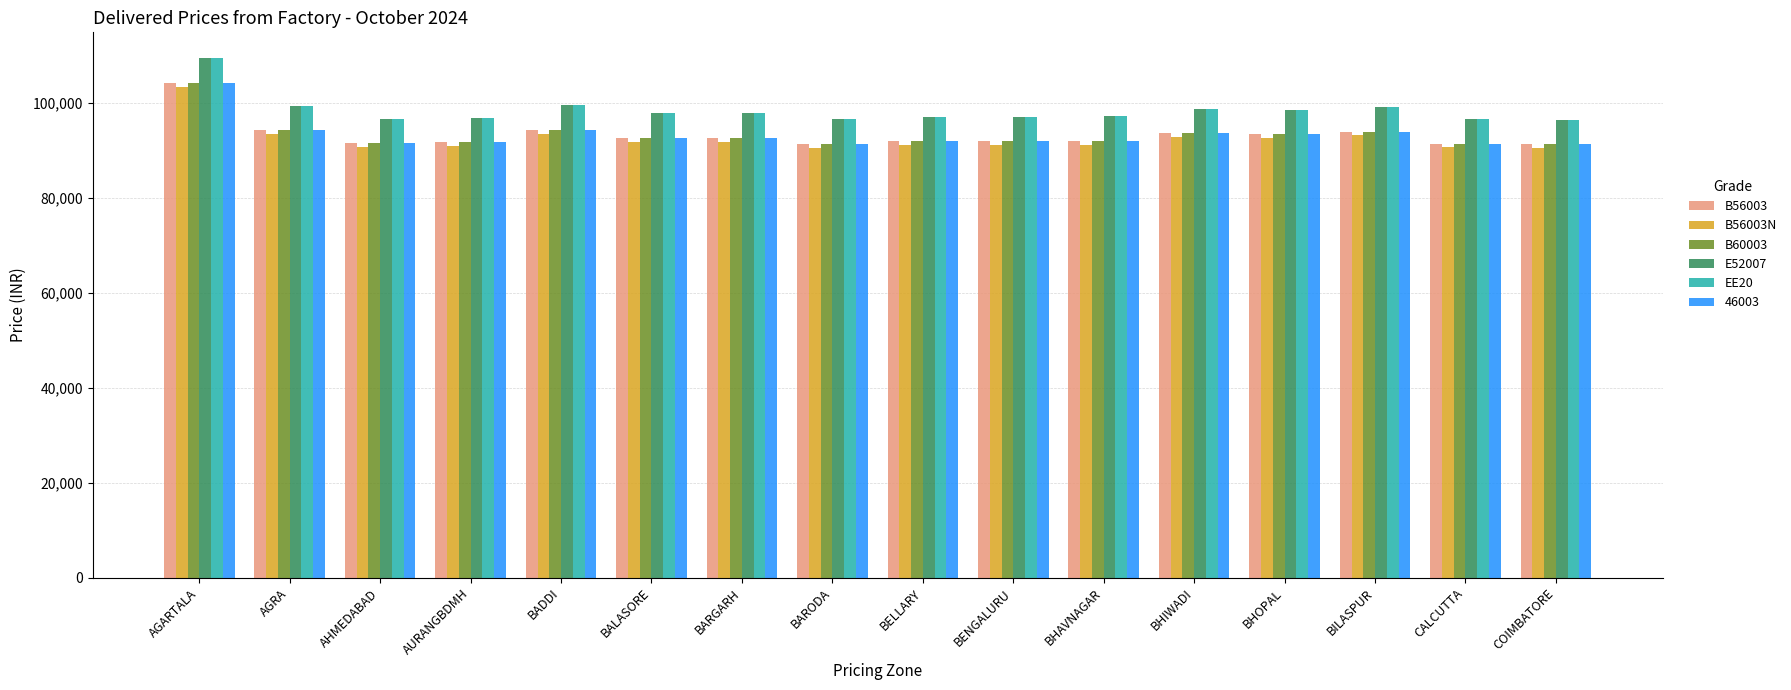

What is the difference between the highest and lowest values at BARODA?

5980